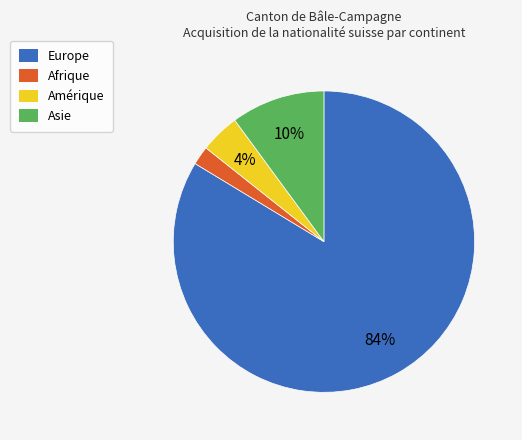

Count the number of slices in the pie.

4